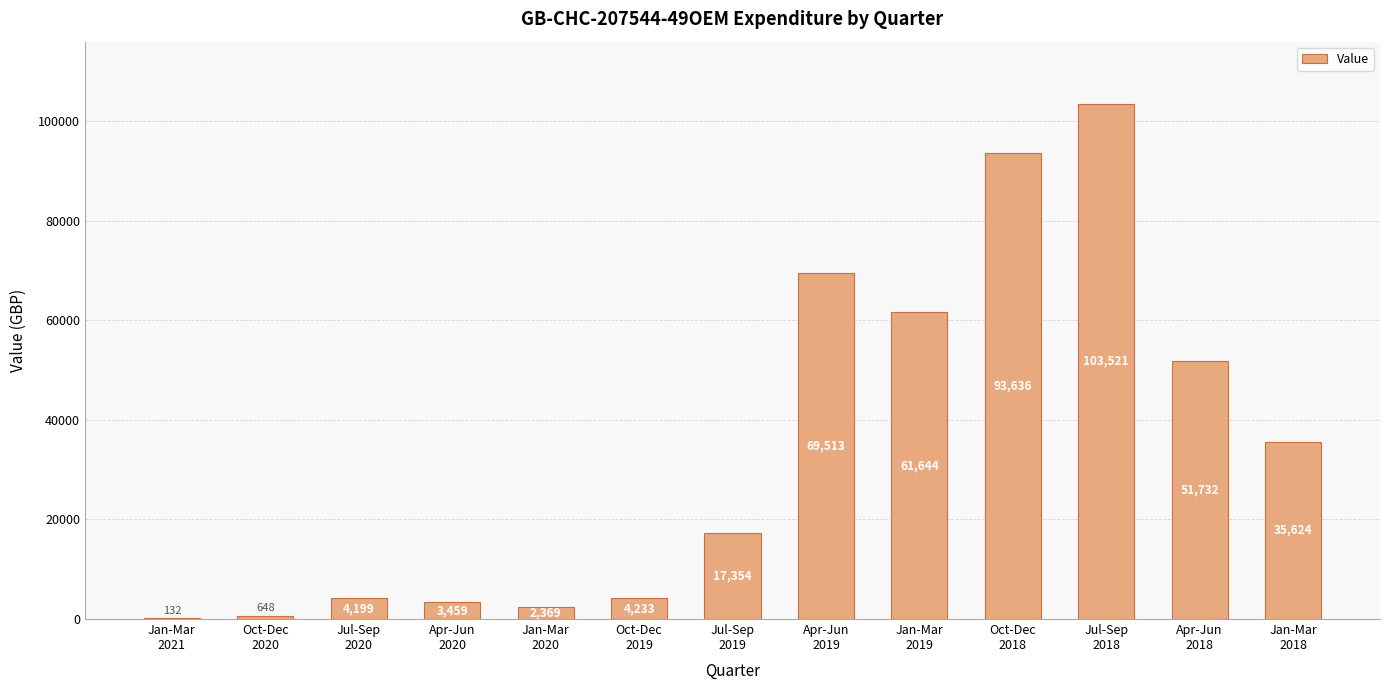

Count the number of categories in the chart.

13